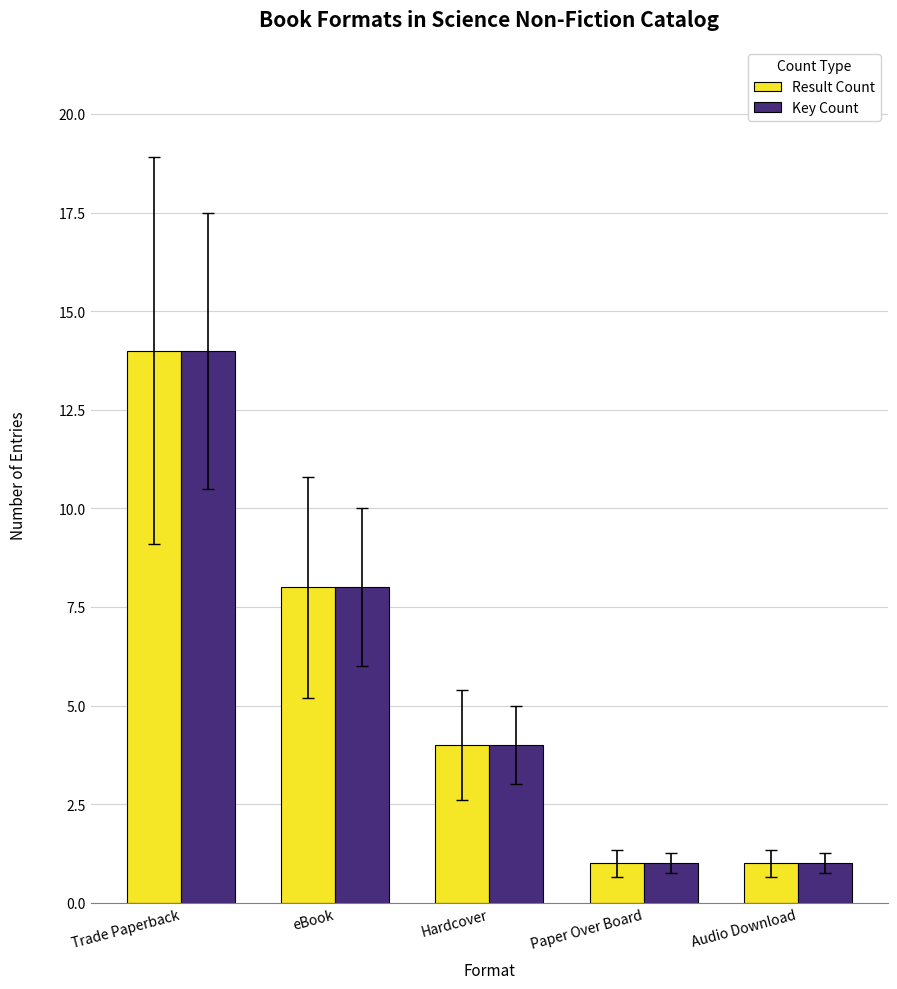

The Result Count series shows 19 at Trade Paperback. True or false?

False